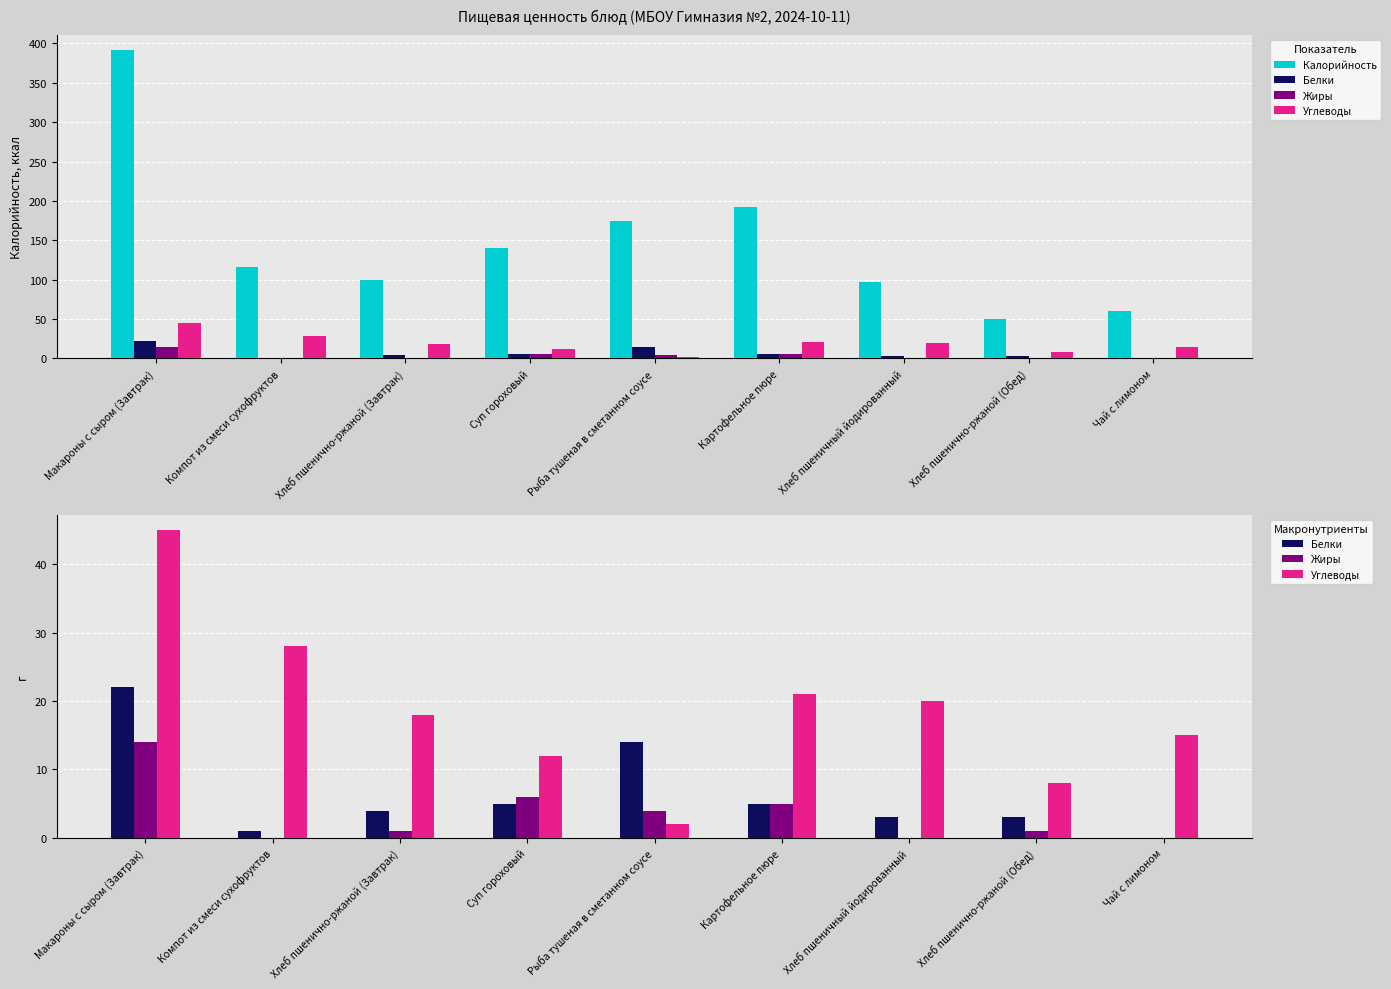

What is the lowest value of the Калорийность series?

50